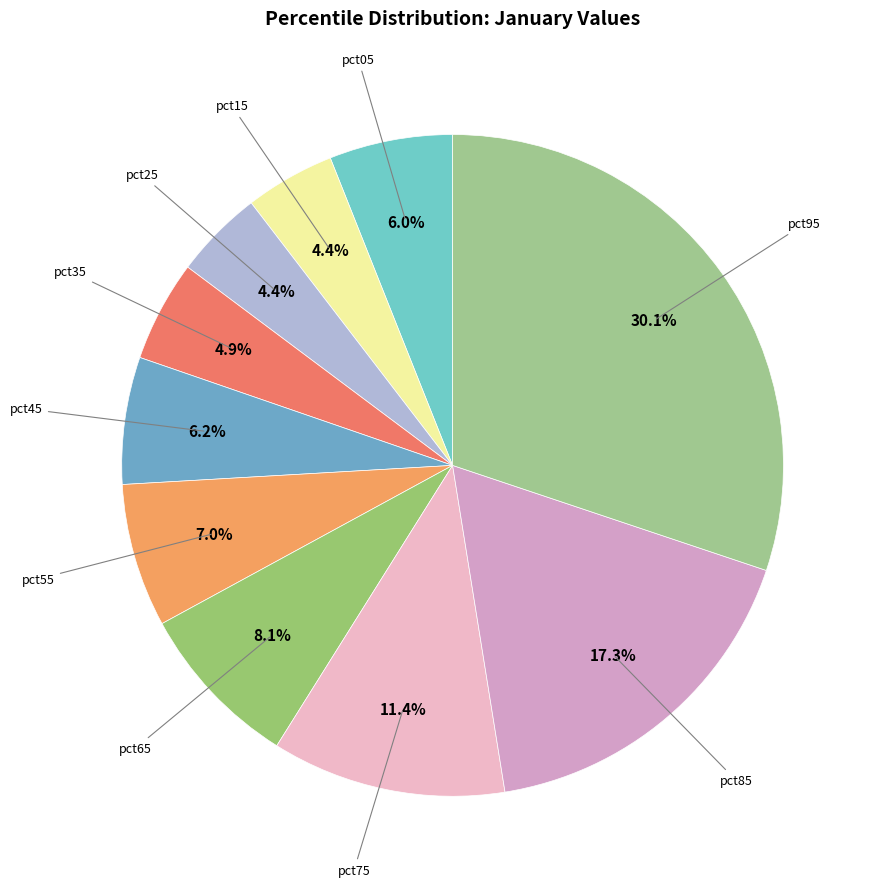

How many segments does this pie chart have?

10